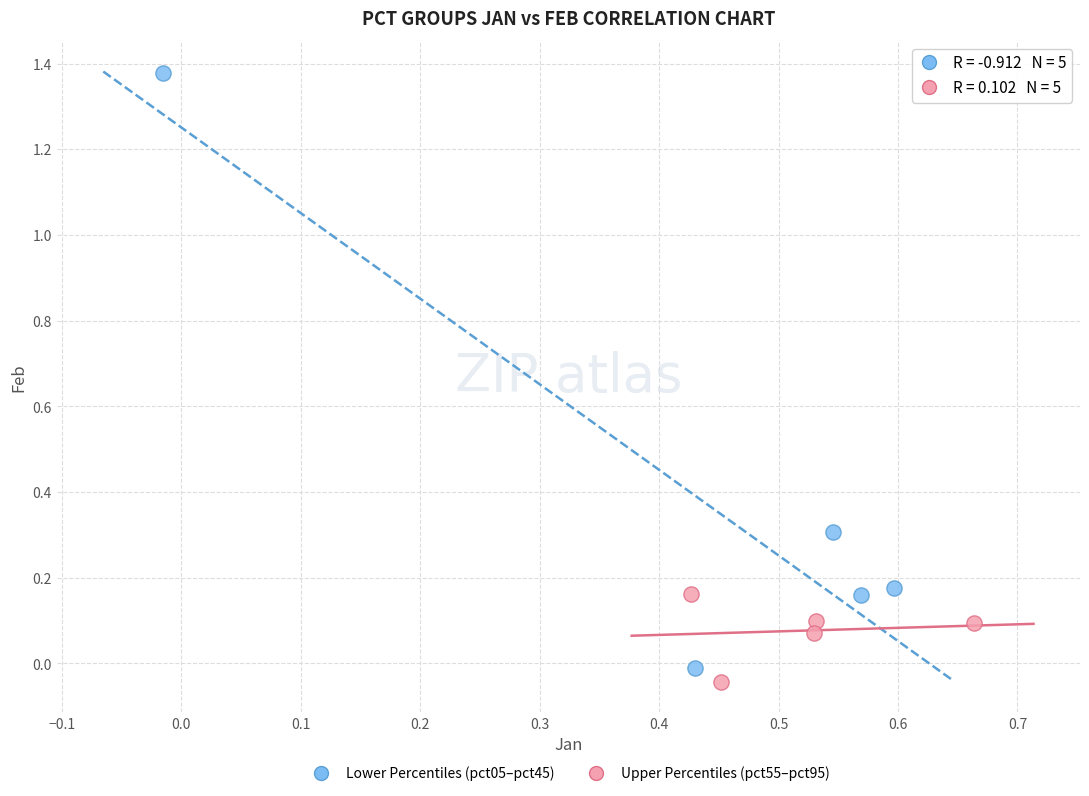

Which series contains the highest Y value?

Lower Percentiles (pct05–pct45)